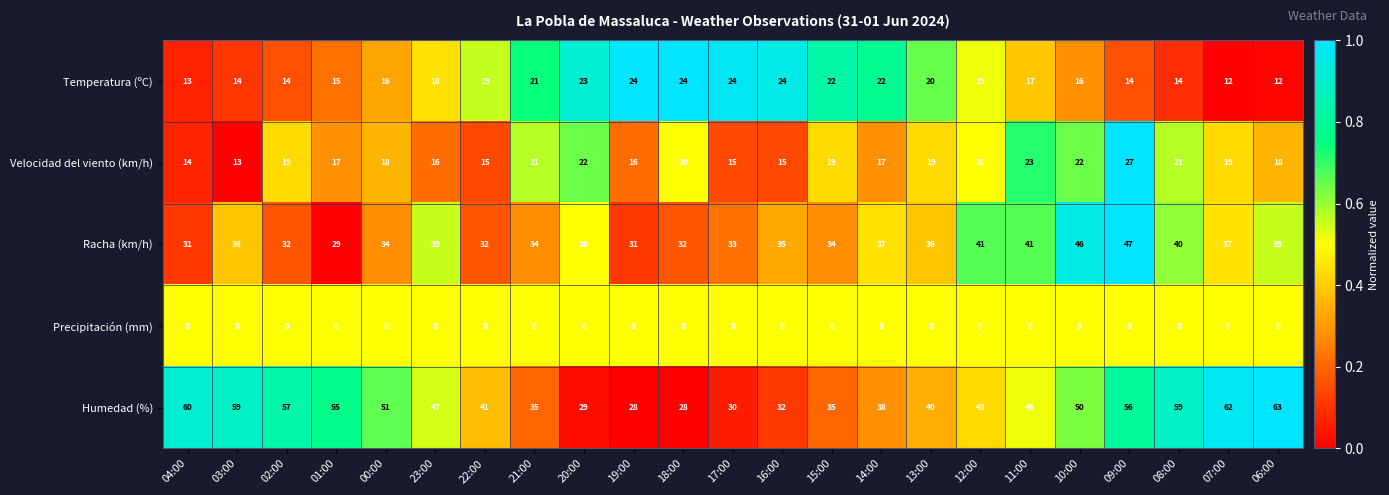

Which series changed the most between 15:00 and 08:00?

Humedad (%)